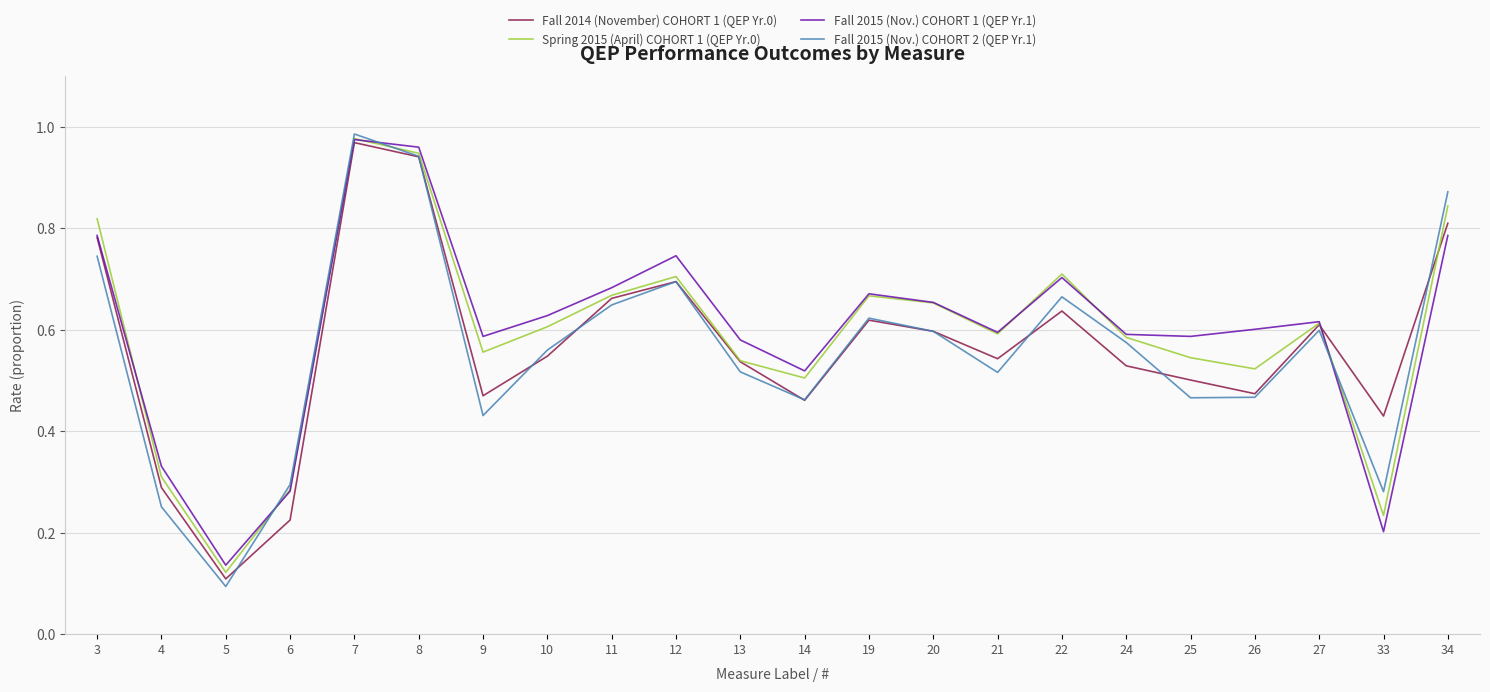

Which series ends up on top after the final intersection of Spring 2015 (April) COHORT 1 (QEP Yr.0) and Fall 2014 (November) COHORT 1 (QEP Yr.0)?

Spring 2015 (April) COHORT 1 (QEP Yr.0)